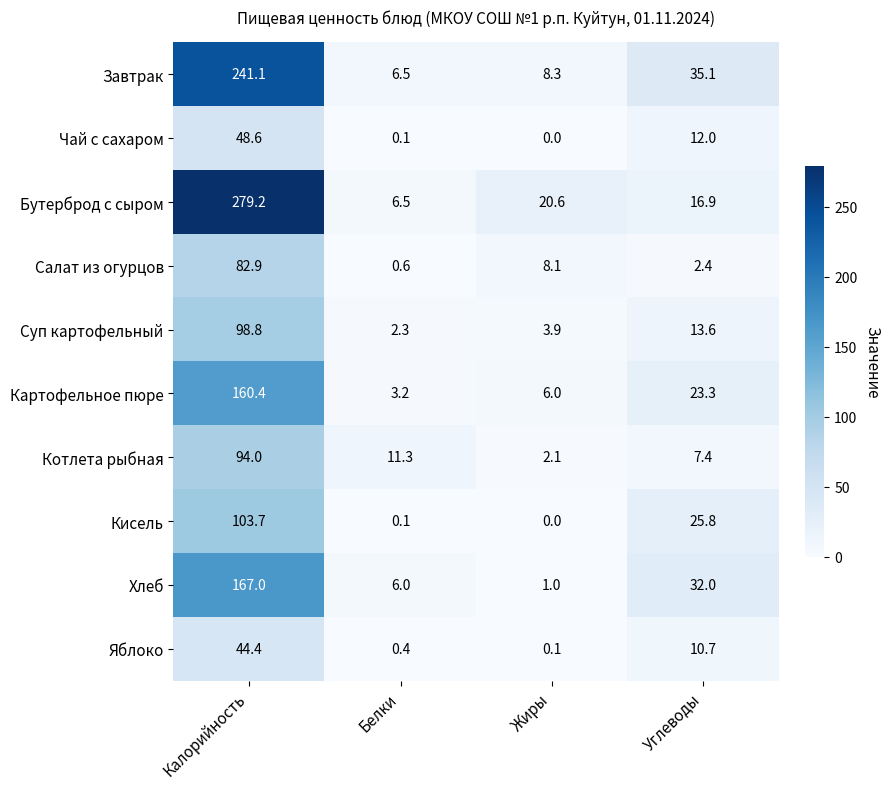

Which series has the widest spread of values?

Бутерброд с сыром